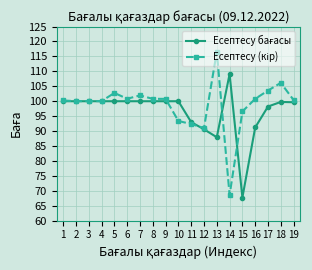

Which category has the highest value across all series?

13